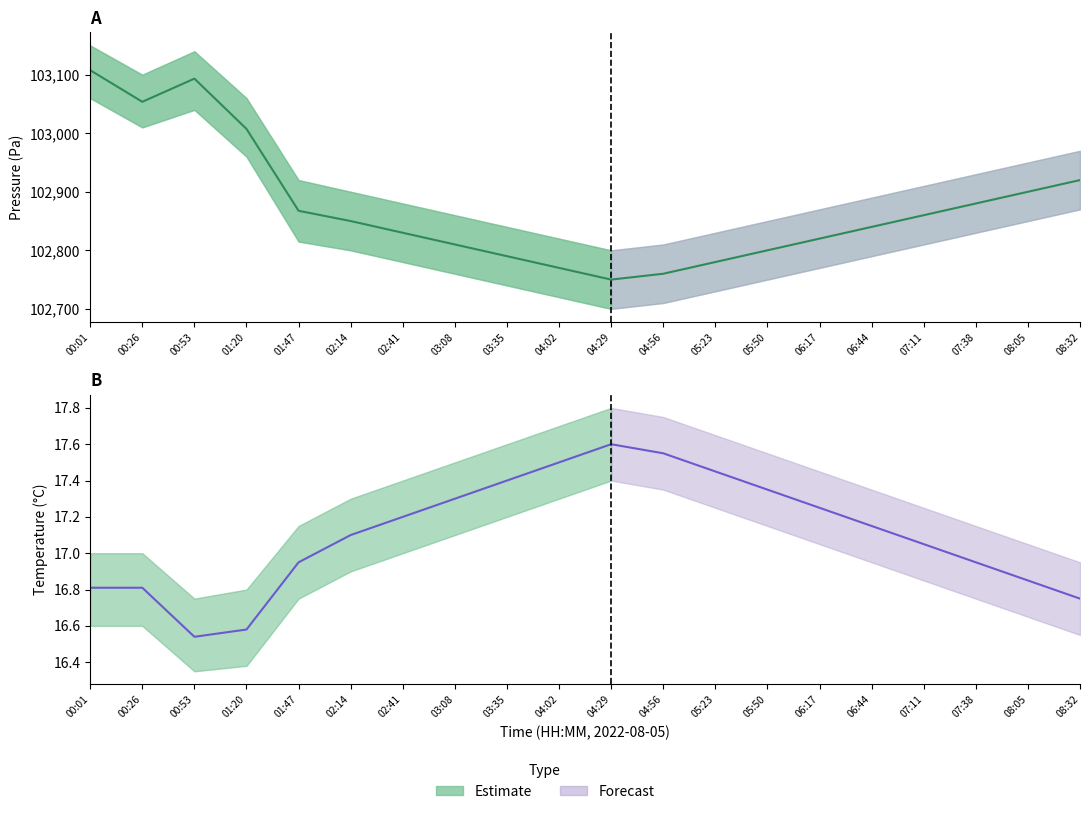

At how many categories does at least one series exceed 23669?

20